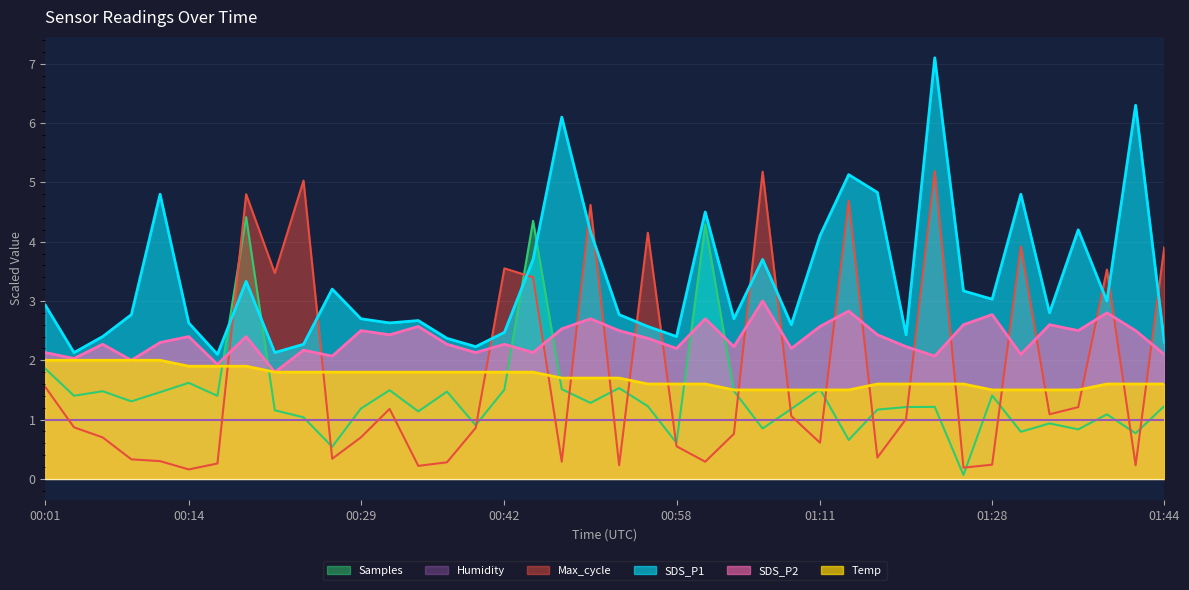

Rank the series by their maximum value, from lowest to highest.

Humidity, Temp, SDS_P2, Samples, Max_cycle, SDS_P1